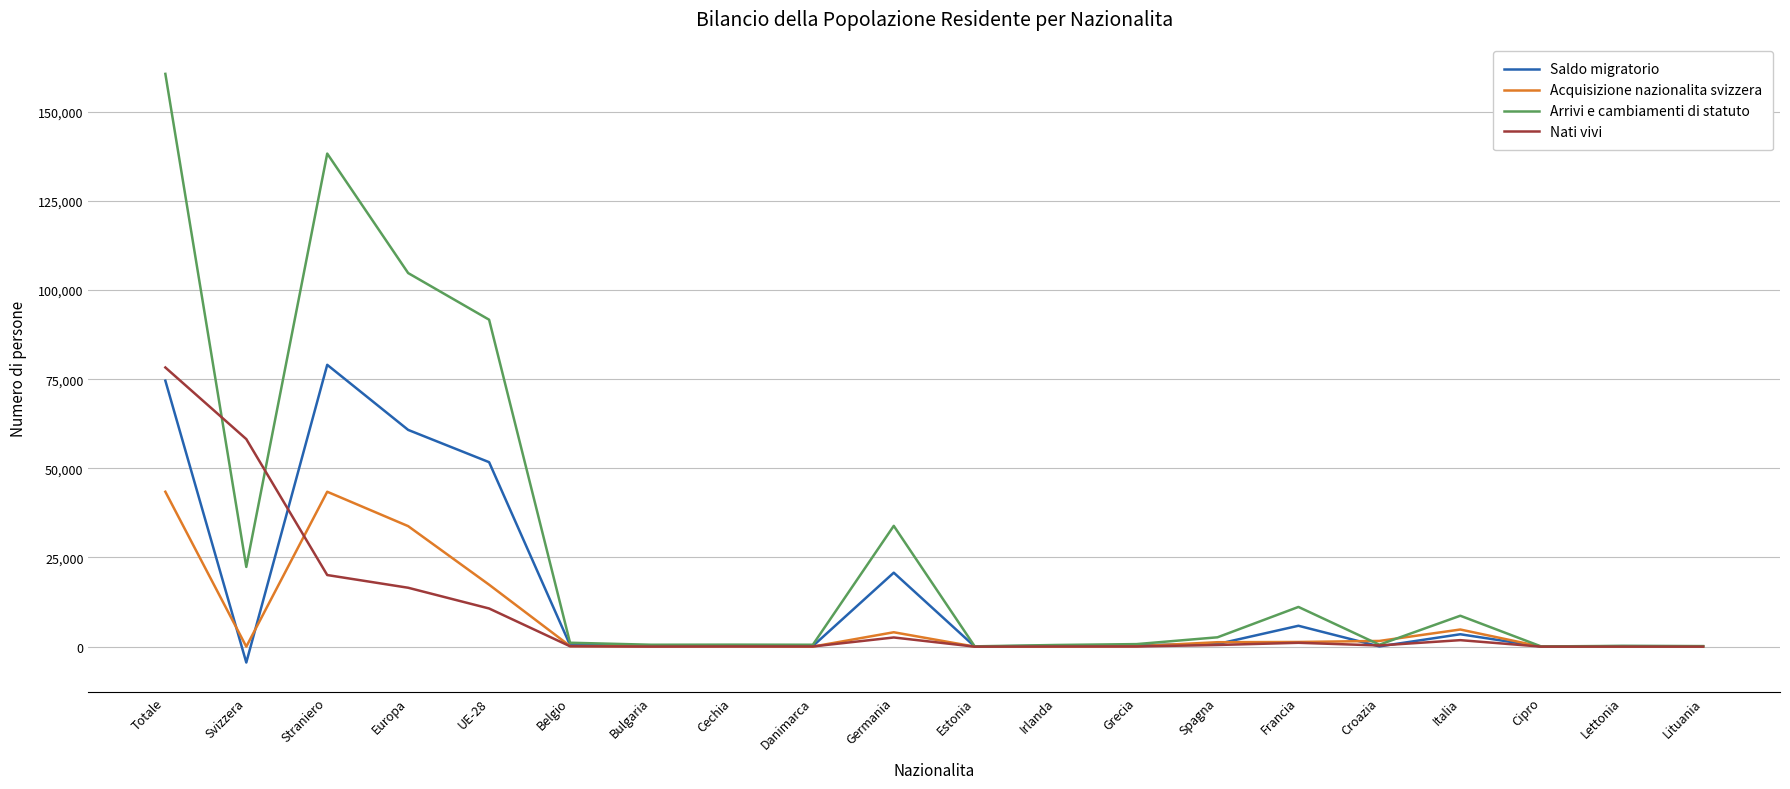

Where do Nati vivi and Arrivi e cambiamenti di statuto first cross each other?

Totale and Svizzera